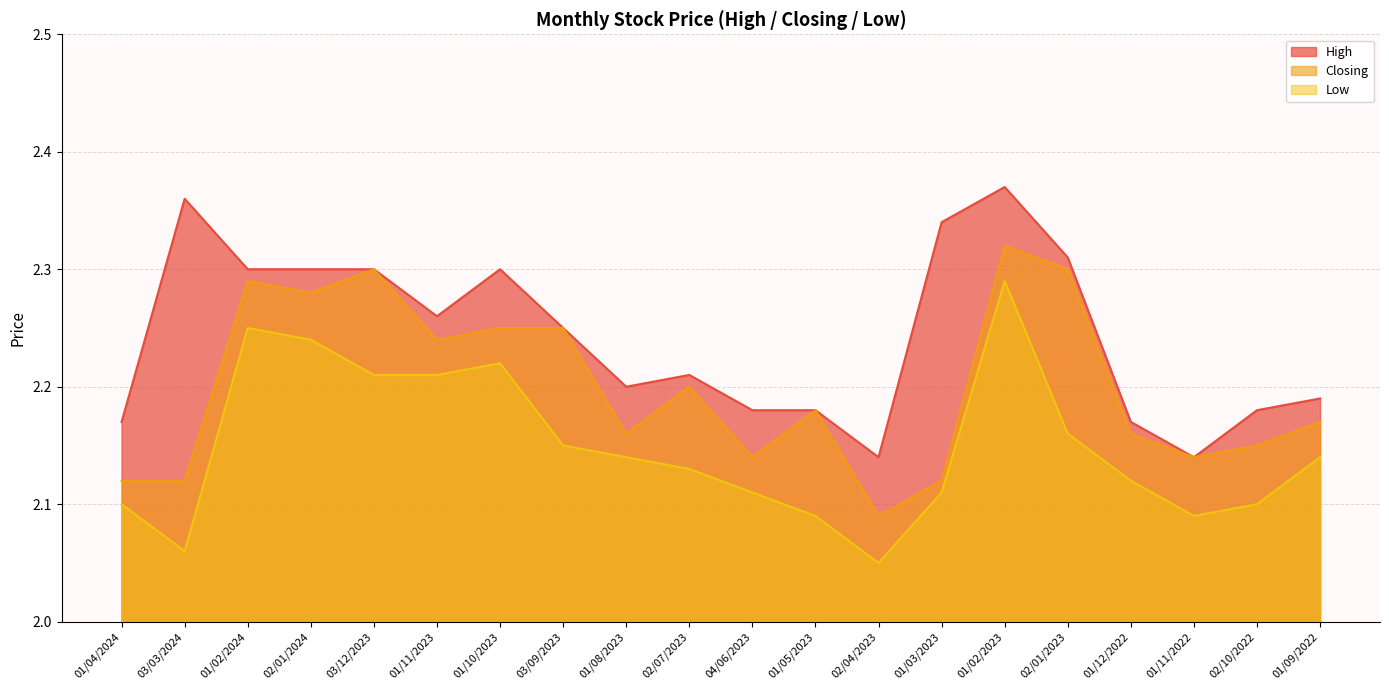

What is the approximate value of Closing at 01/09/2022?

2.2